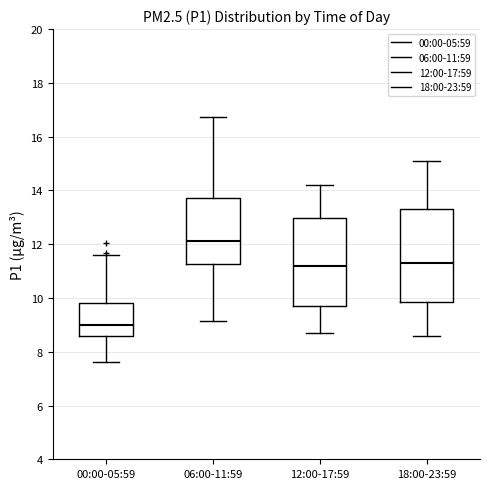

Which box has the lowest median line?

00:00-05:59